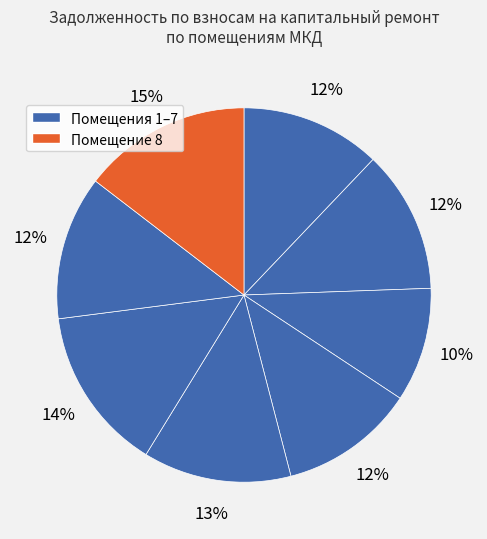

How many slices are in this pie chart?

8